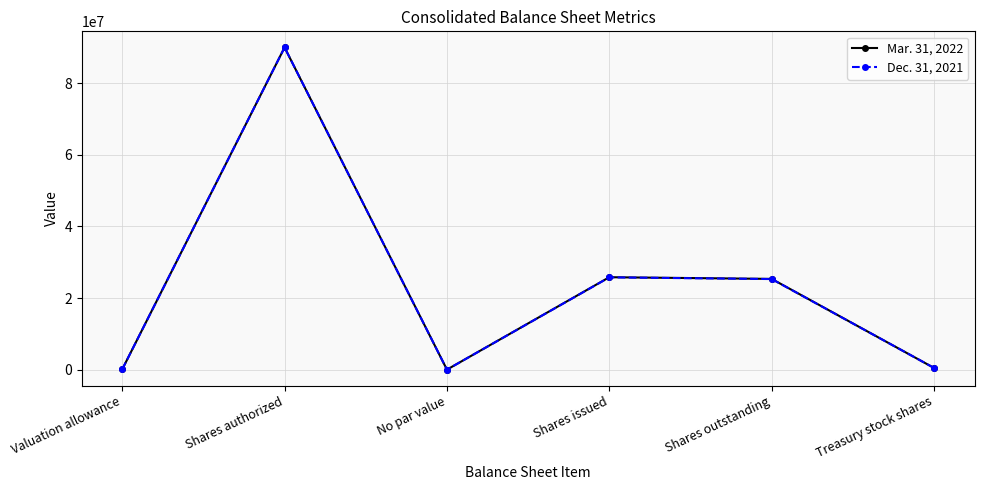

Rank the series at Shares outstanding from lowest to highest value.

Dec. 31, 2021, Mar. 31, 2022